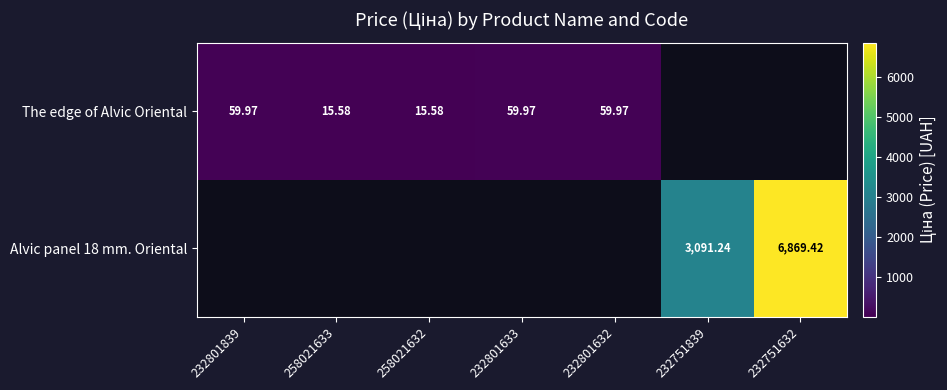

Is the value of The edge of Alvic Oriental at 232801632 greater than the value of Alvic panel 18 mm. Oriental at 232751632?

No